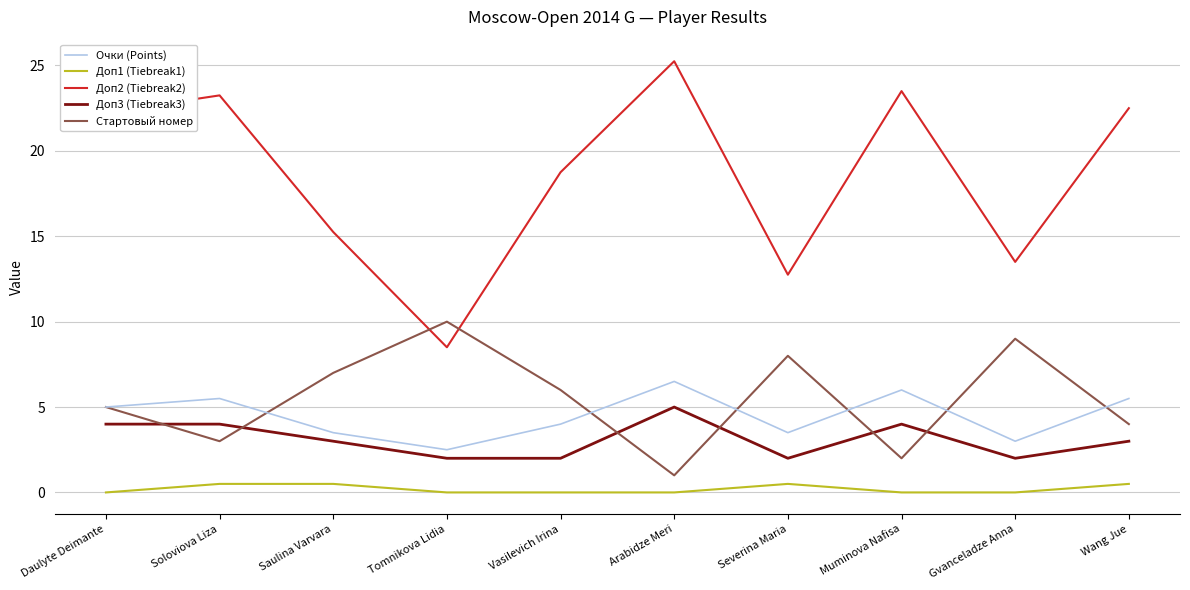

Which category has the highest value in the Доп2 (Tiebreak2) series?

Arabidze Meri